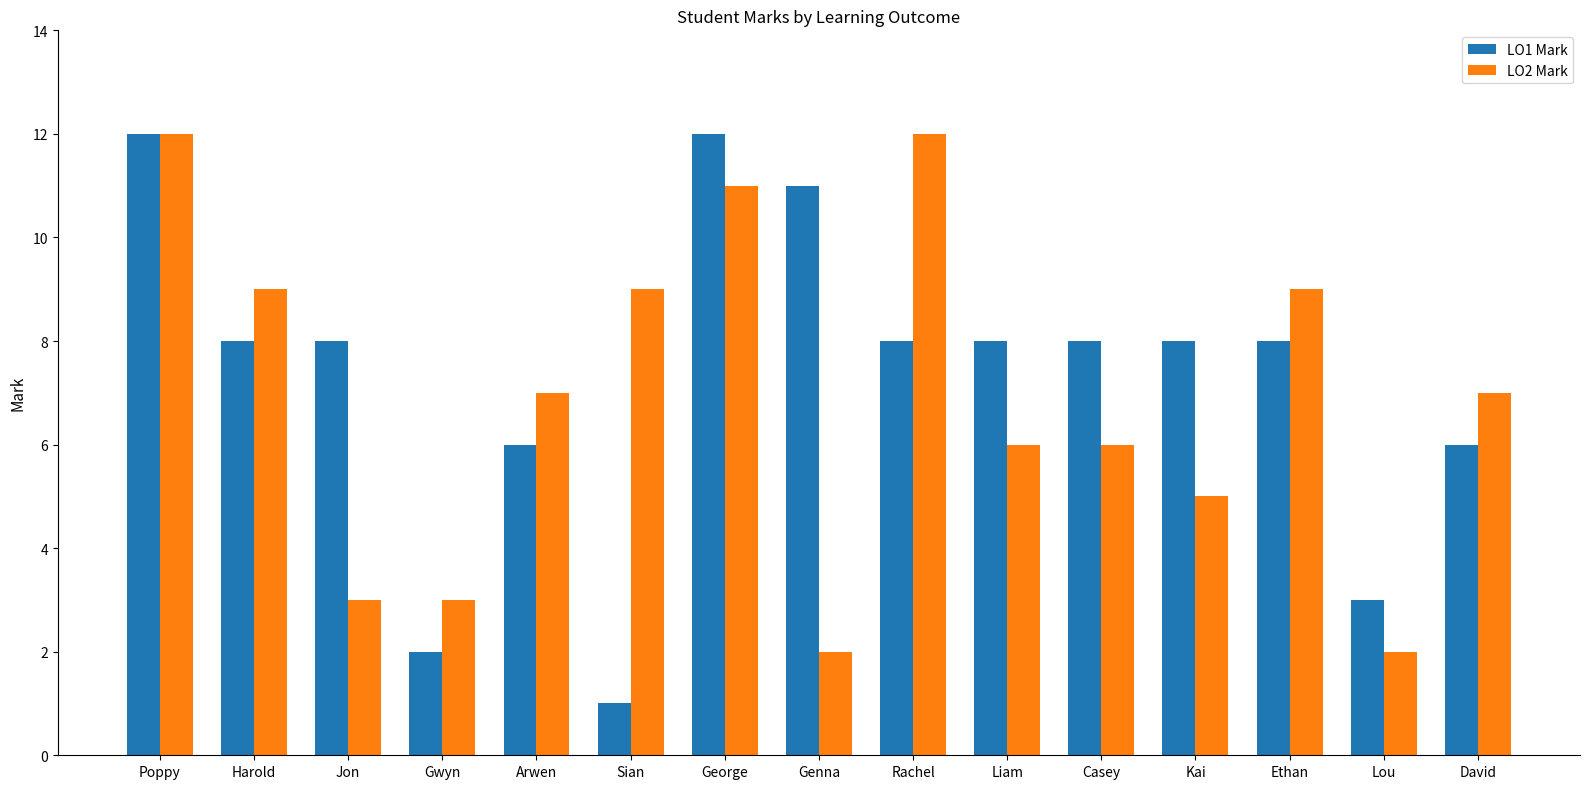

What is the value of the LO1 Mark bar at the 1st from the left?

12